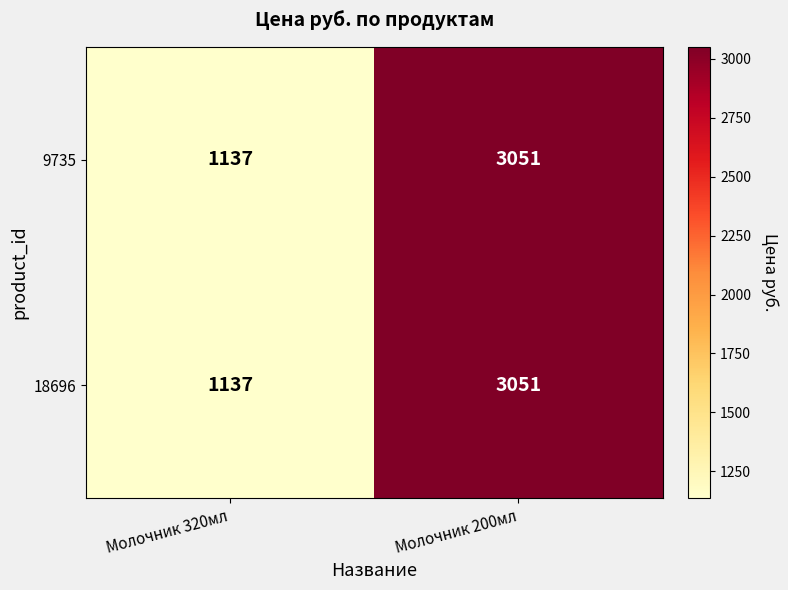

How many distinct data groups are displayed?

2